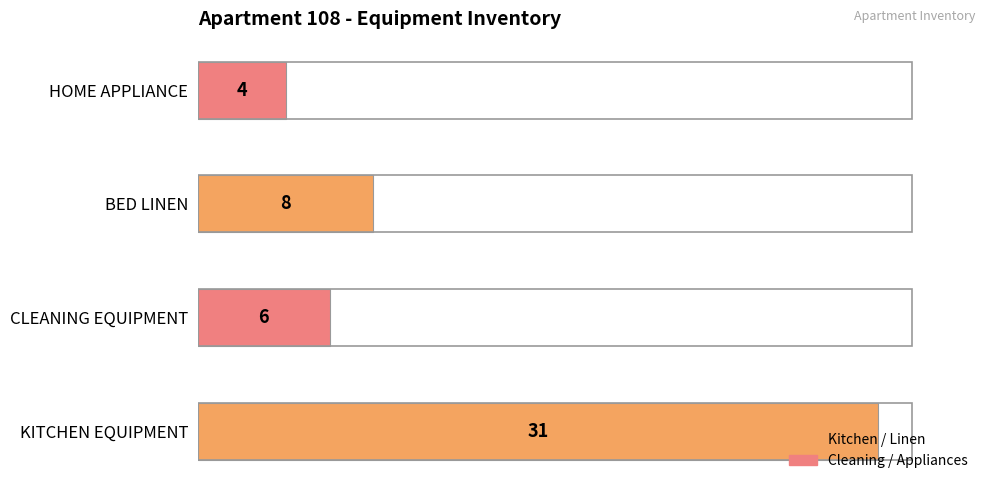

Is it true that the value at KITCHEN EQUIPMENT is 31?

True